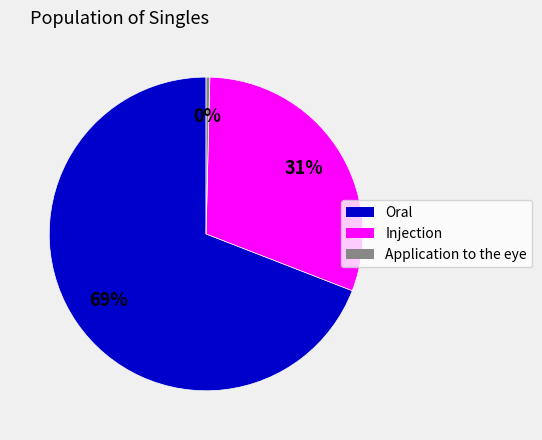

To the nearest percent, what is the average slice percentage?

33%